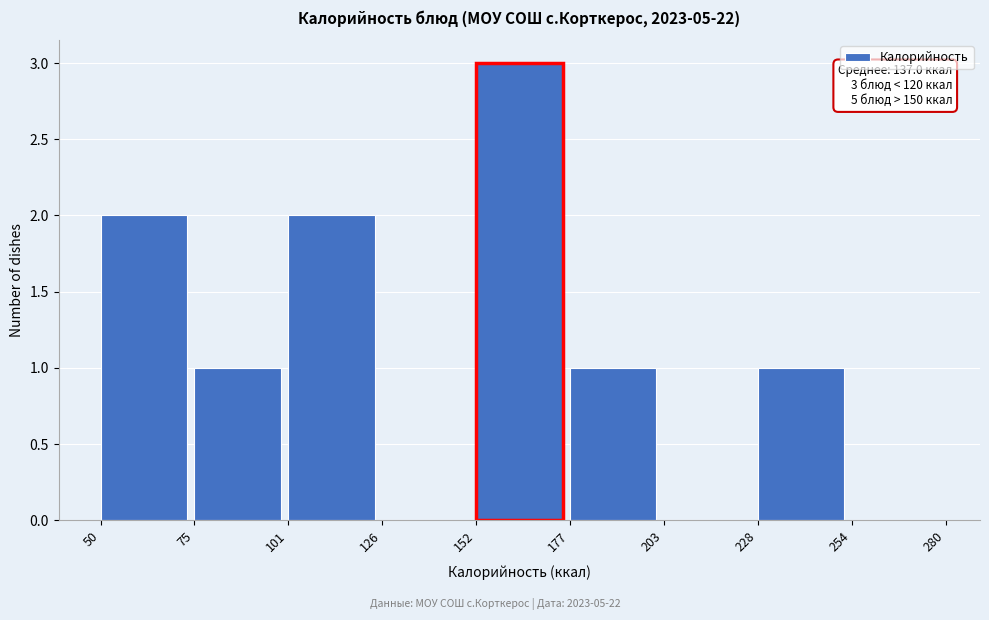

Over which range of the x-axis is the bar tallest?

152 to 177